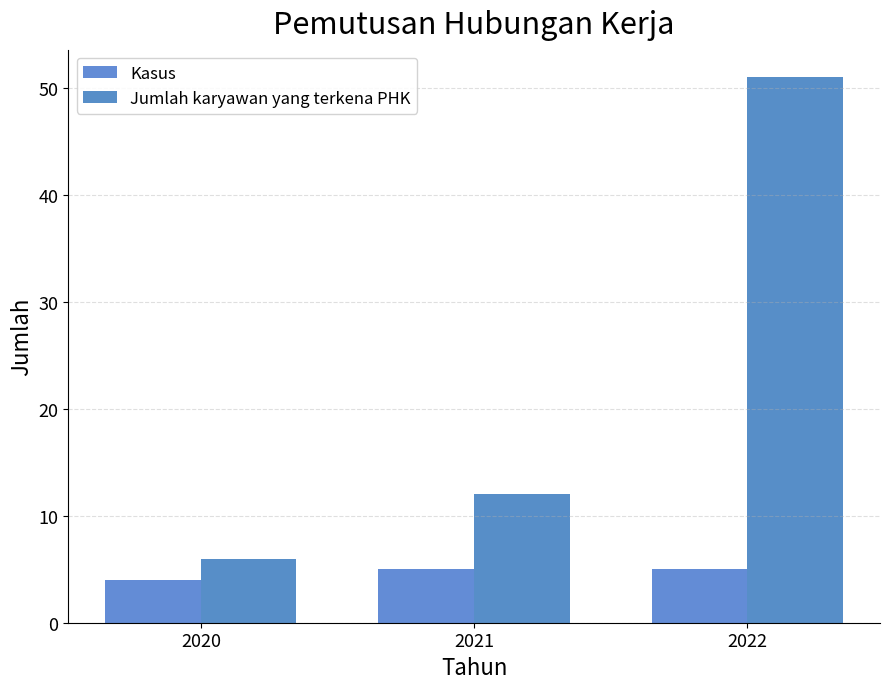

The value of Jumlah karyawan yang terkena PHK at 2020 is 6. True or false?

True